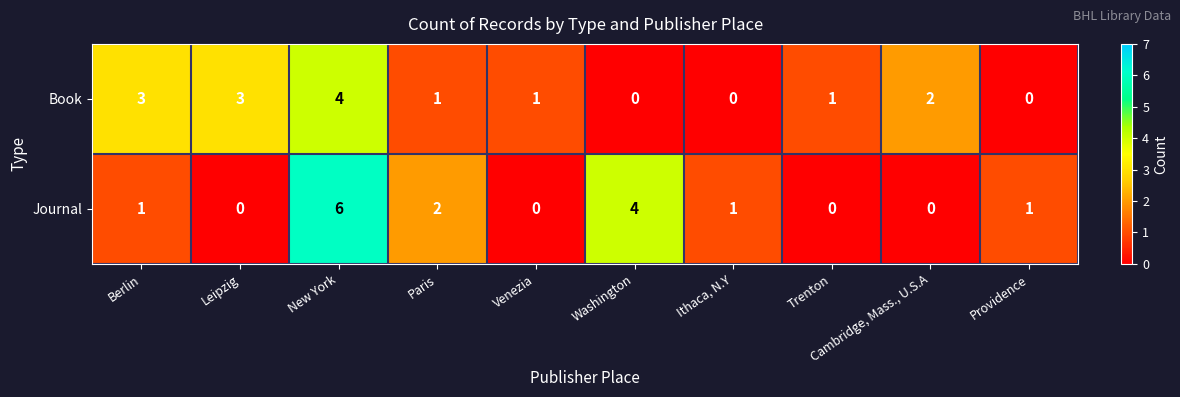

At which category does the chart reach its peak across all series?

New York